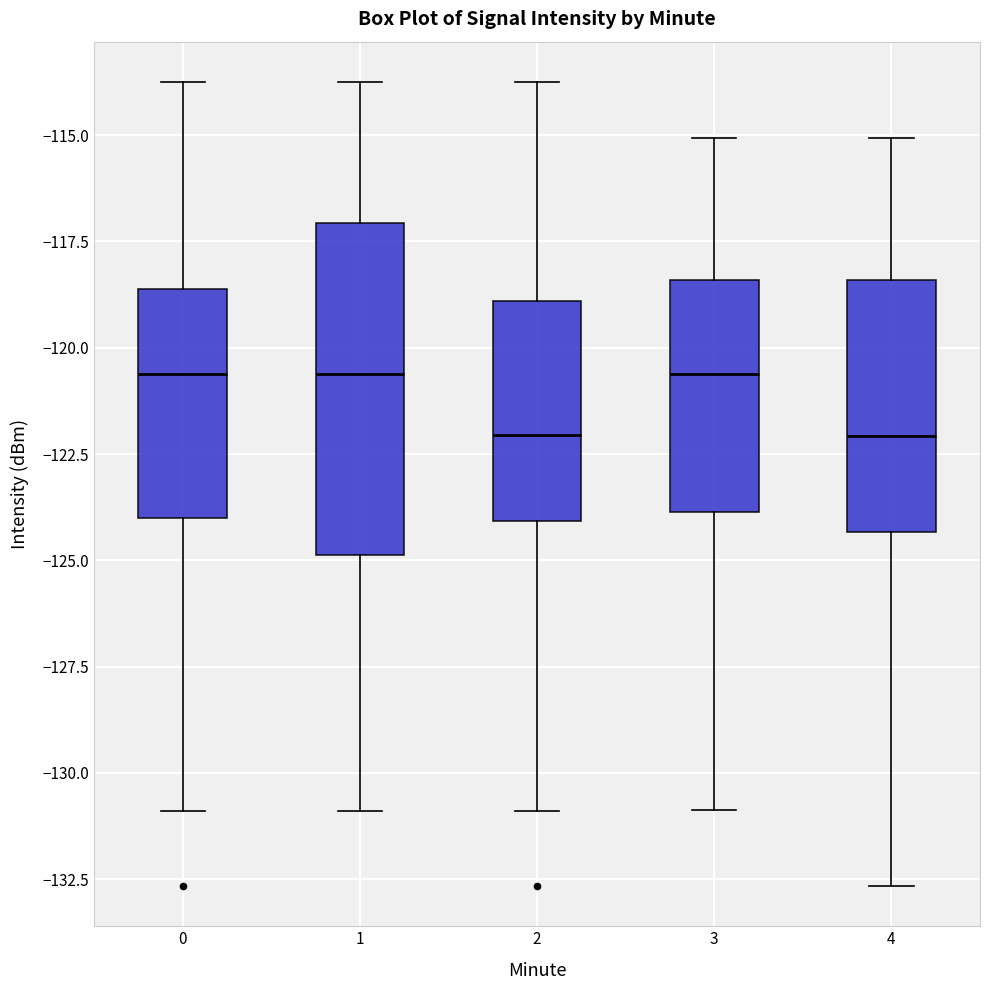

Reading left to right, transcribe this box plot: for each box, give where its median line is, the range the box spans, and where its two whiskers end, as read against the y-axis. The values are not printed on the chart, so give them approximately, as read against the axis.

0: median -120.5, box -124.0 to -118.5, whiskers -131.0 to -113.5
1: median -120.5, box -125.0 to -117.0, whiskers -131.0 to -113.5
2: median -122.0, box -124.0 to -119.0, whiskers -131.0 to -113.5
3: median -120.5, box -124.0 to -118.5, whiskers -131.0 to -115.0
4: median -122.0, box -124.5 to -118.5, whiskers -132.5 to -115.0